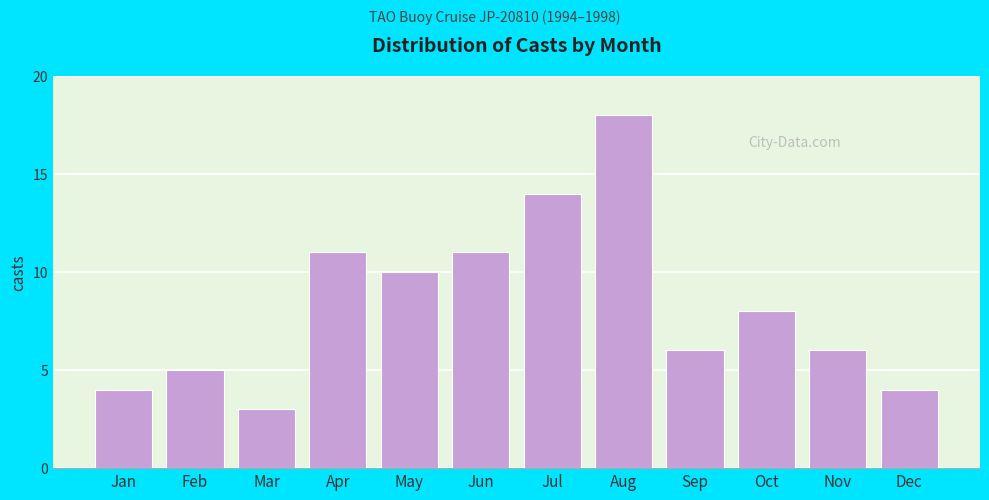

Reading left to right, extract all data points from this chart.

4	5	3	11	10	11	14	18	6	8	6	4